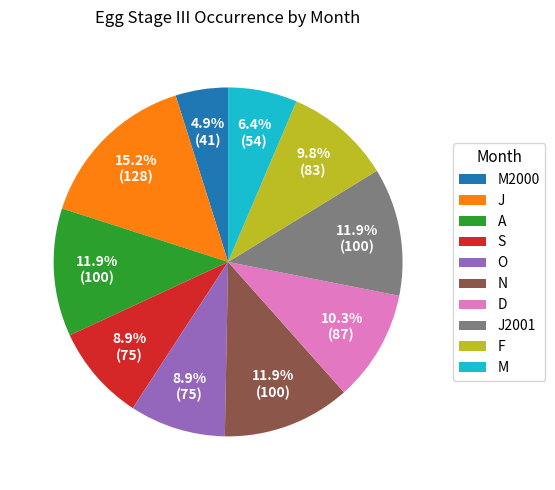

True or false: M2000 accounts for 5% of the total.

True